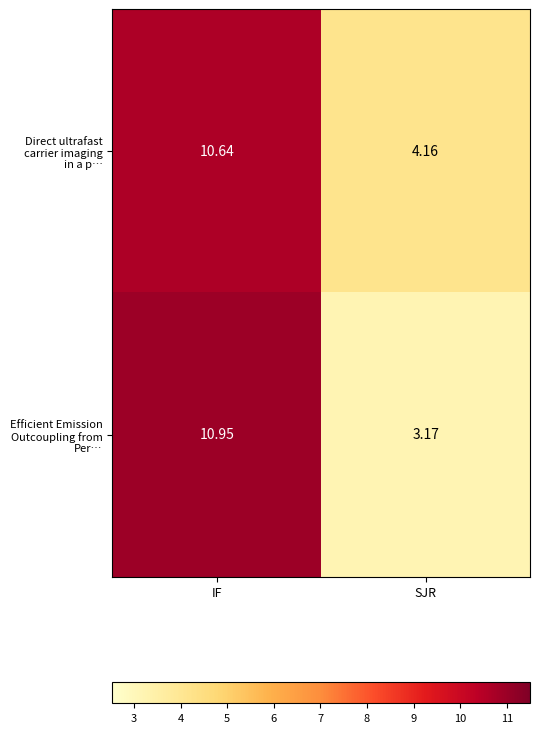

At which category does the chart reach its minimum across all series?

SJR